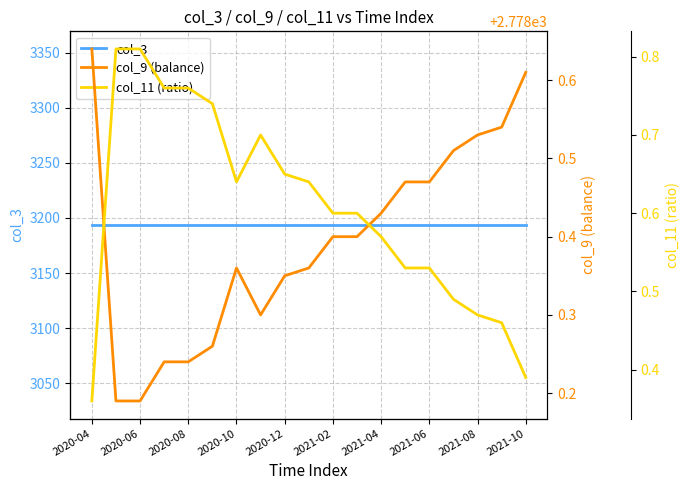

Is it true that col_3 equals 3193.7 at 2021-06?

True